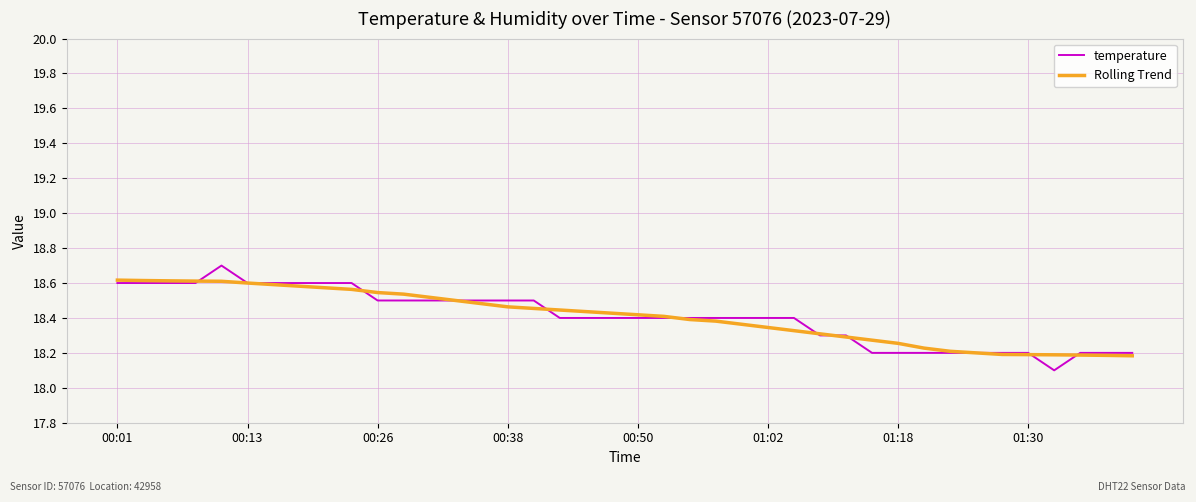

Which series has the largest range (max minus min)?

temperature